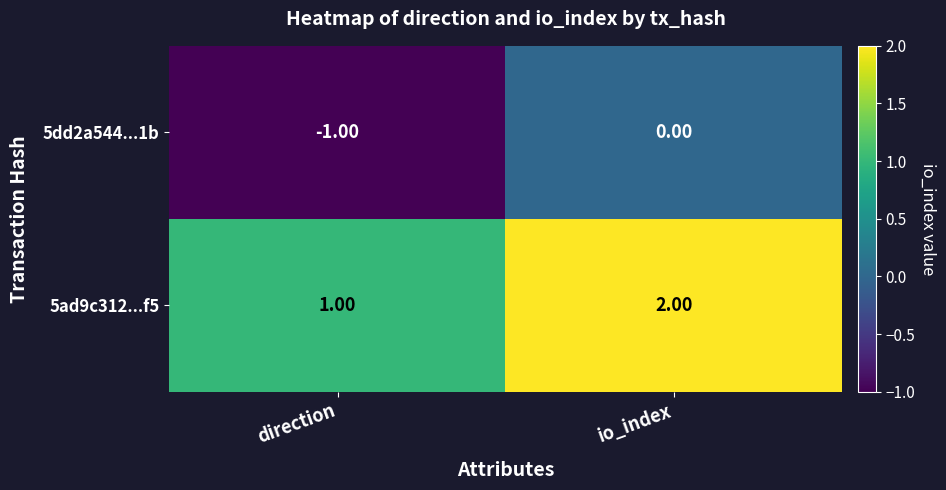

What is the sum of the 5ad9c312...f5 values at io_index and direction?

3